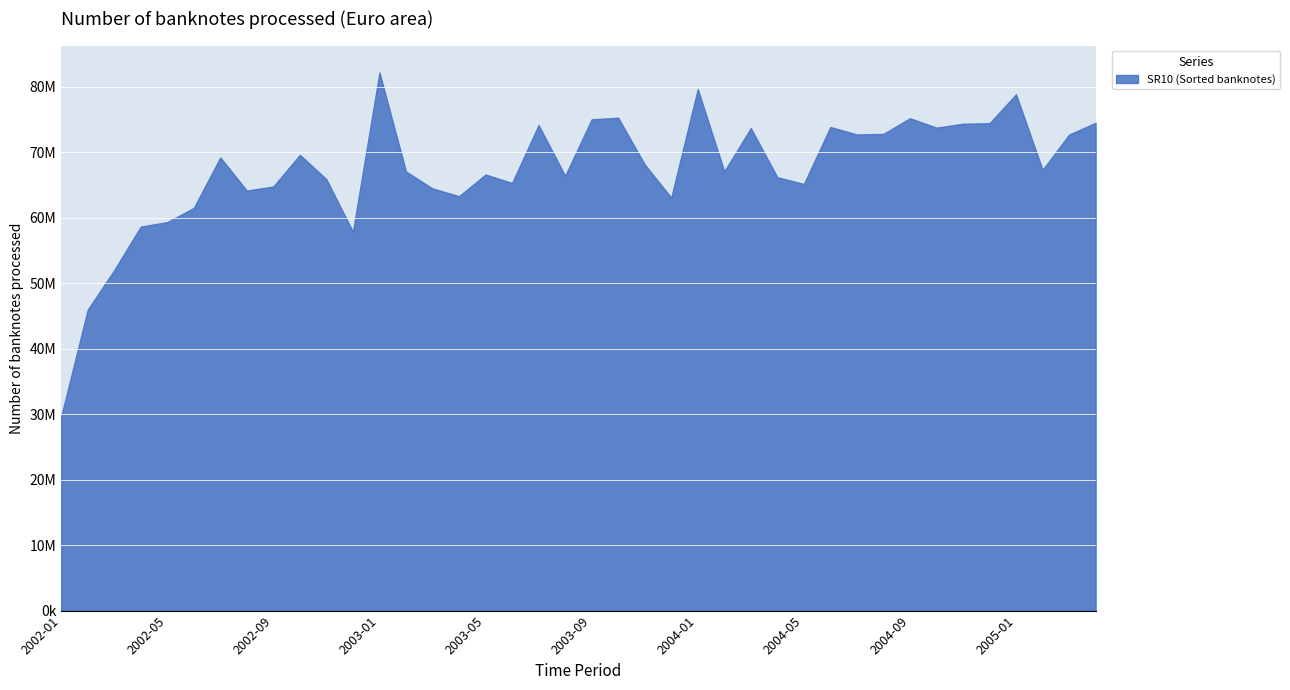

How many categories are shown in the chart?

40